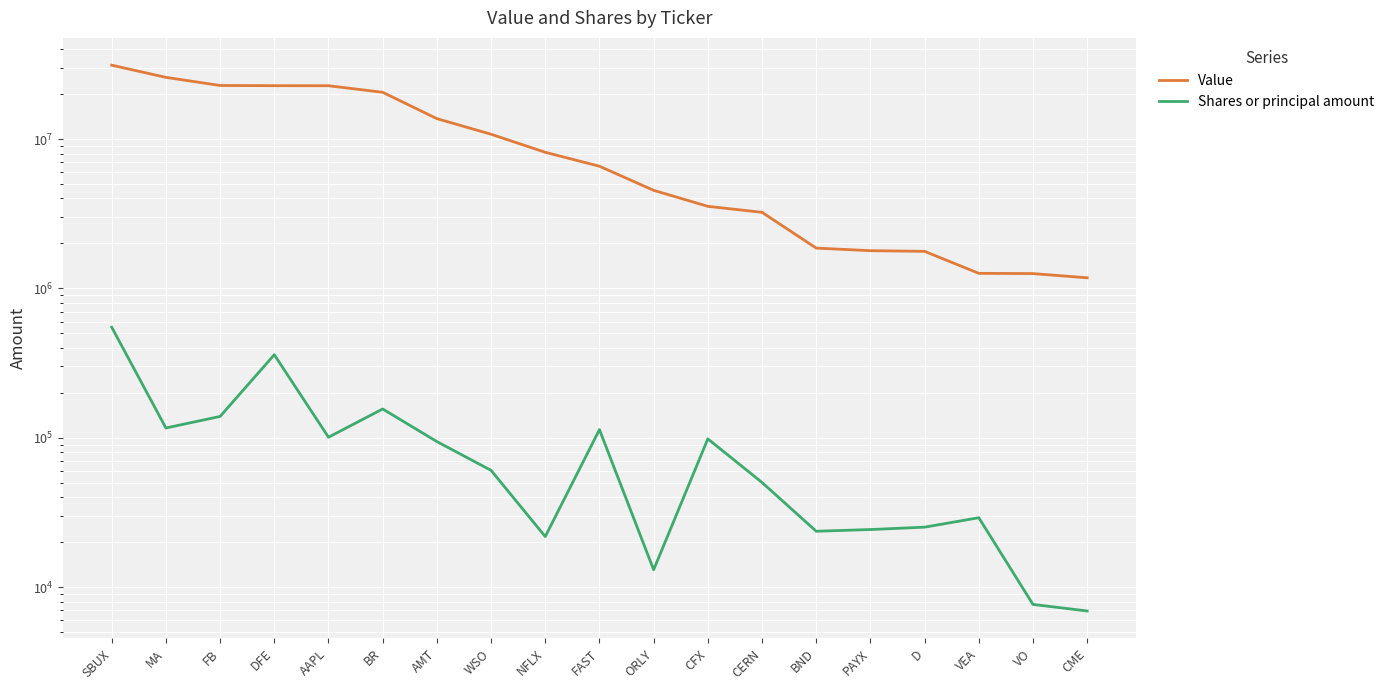

What is the label of the 5th point from the left?

AAPL